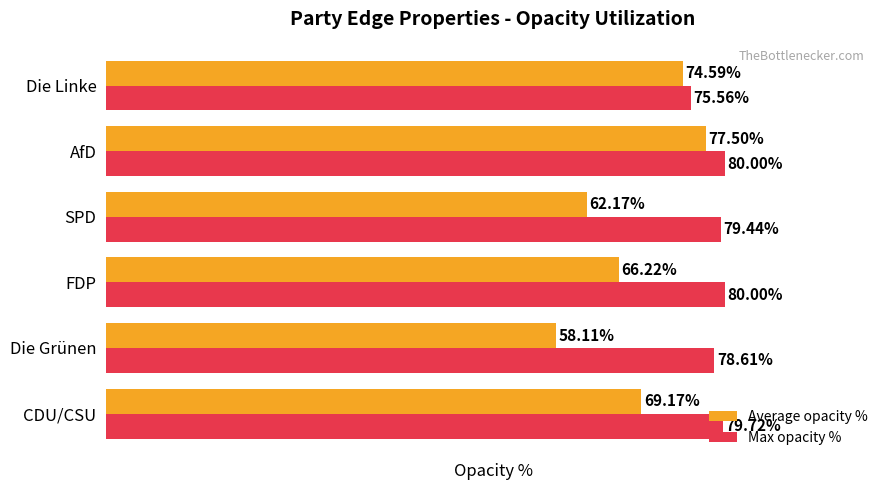

Rank the series by their average value, from highest to lowest.

Max opacity %, Average opacity %